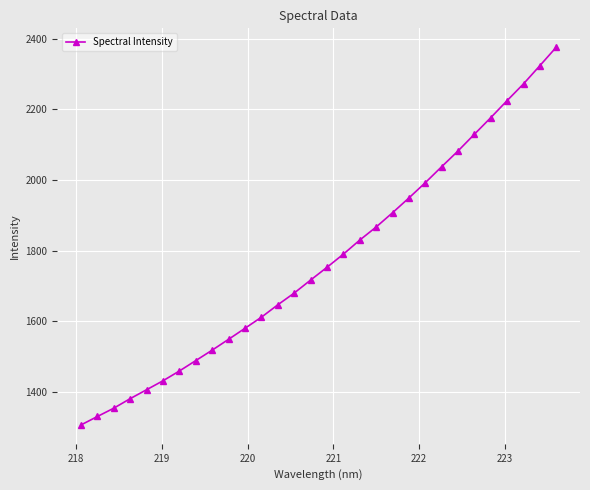

What is the greatest value displayed?

2375.4